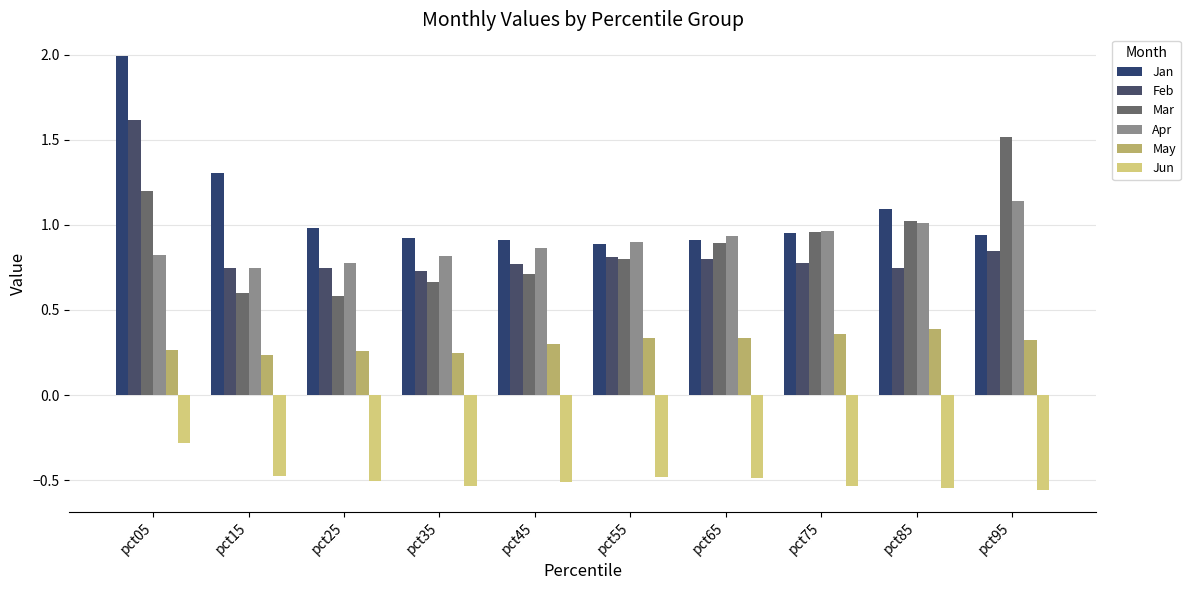

Is the value of Feb at pct25 greater than the value of Mar at pct85?

No